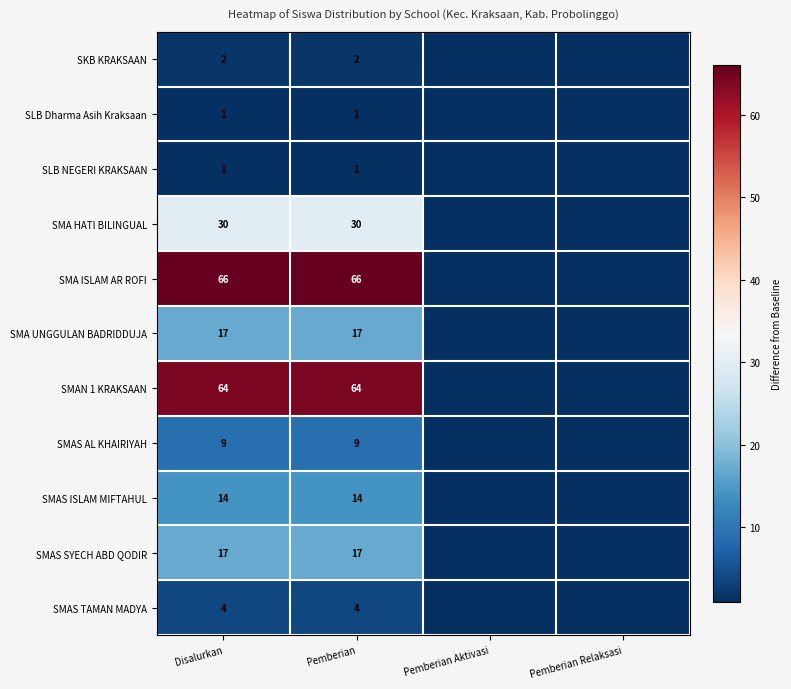

Which series changed the most between Pemberian and Pemberian Relaksasi?

SMA ISLAM AR ROFI